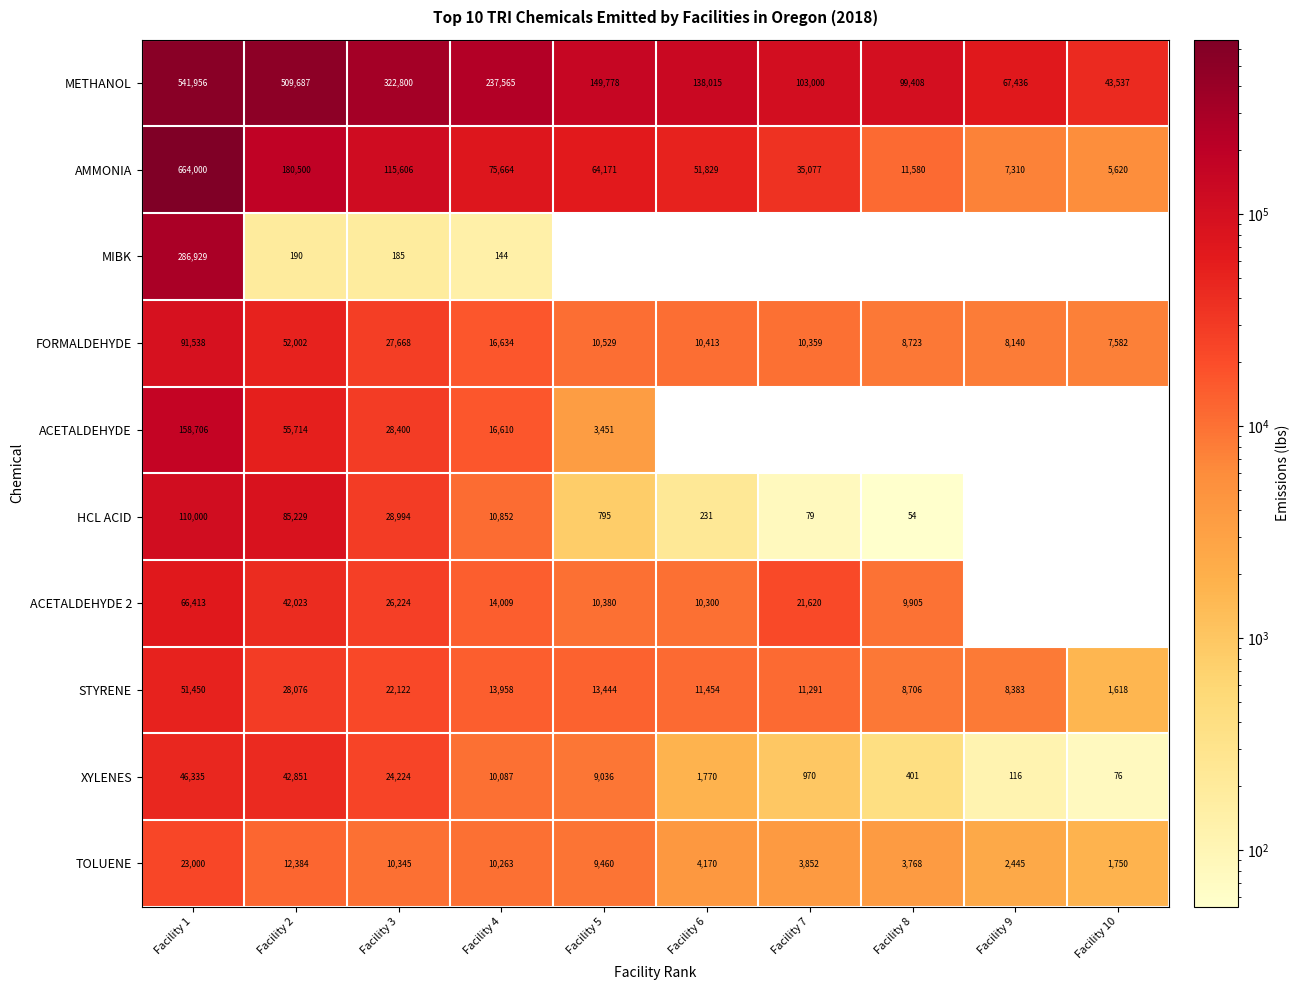

At which category does the chart reach its peak across all series?

Facility 1